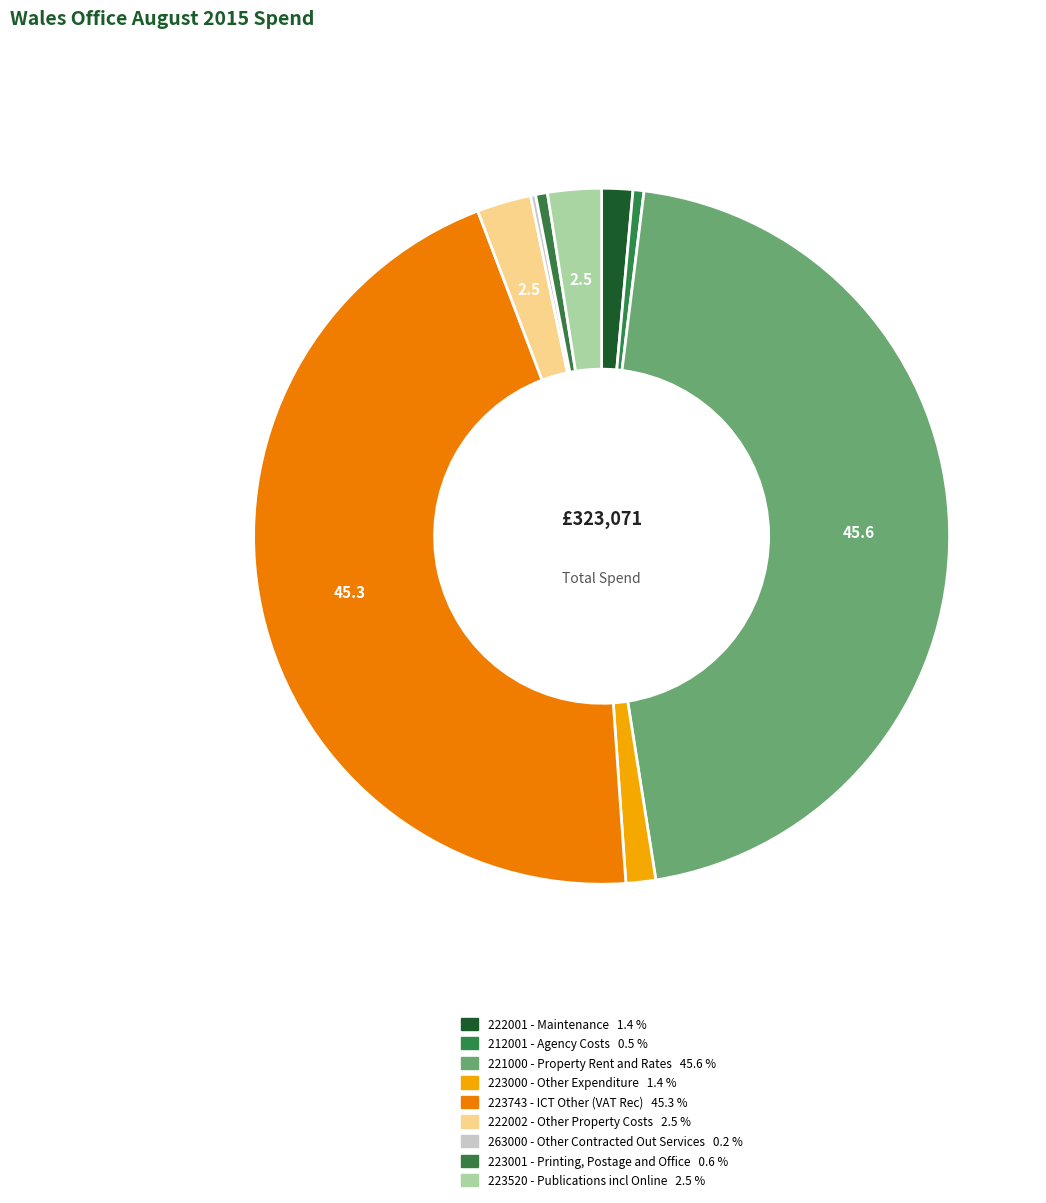

Rank the categories by value from lowest to highest.

263000 - Other Contracted Out Services, 212001 - Agency Costs, 223001 - Printing, Postage and Office, 223000 - Other Expenditure, 222001 - Maintenance, 223520 - Publications incl Online, 222002 - Other Property Costs, 223743 - ICT Other (VAT Rec), 221000 - Property Rent and Rates